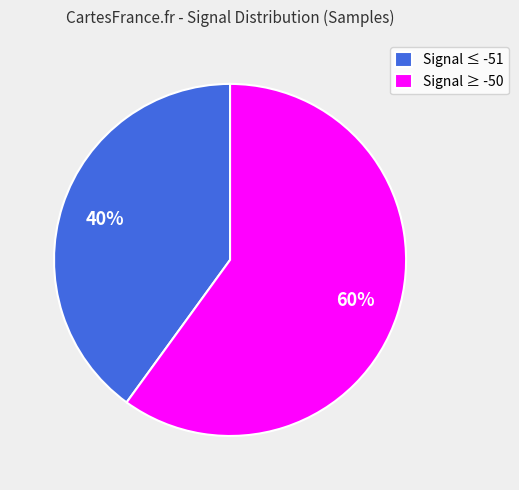

Combined, do Signal ≥ -50 and Signal ≤ -51 account for over 50%?

Yes